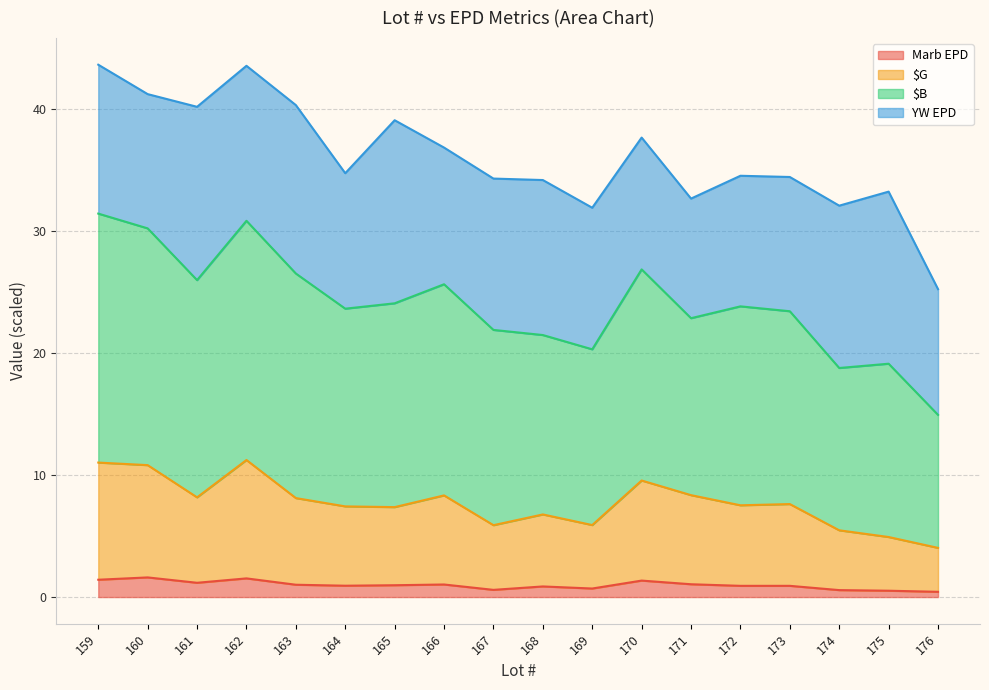

Which category has the highest value in the Marb EPD series?

160